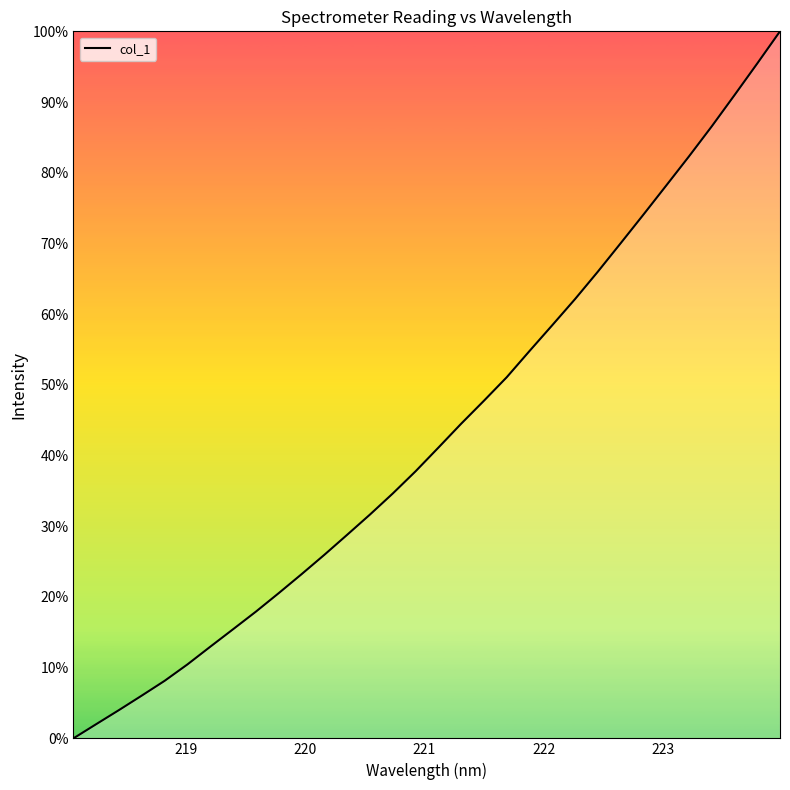

What is the difference between the maximum and minimum values?

100.0